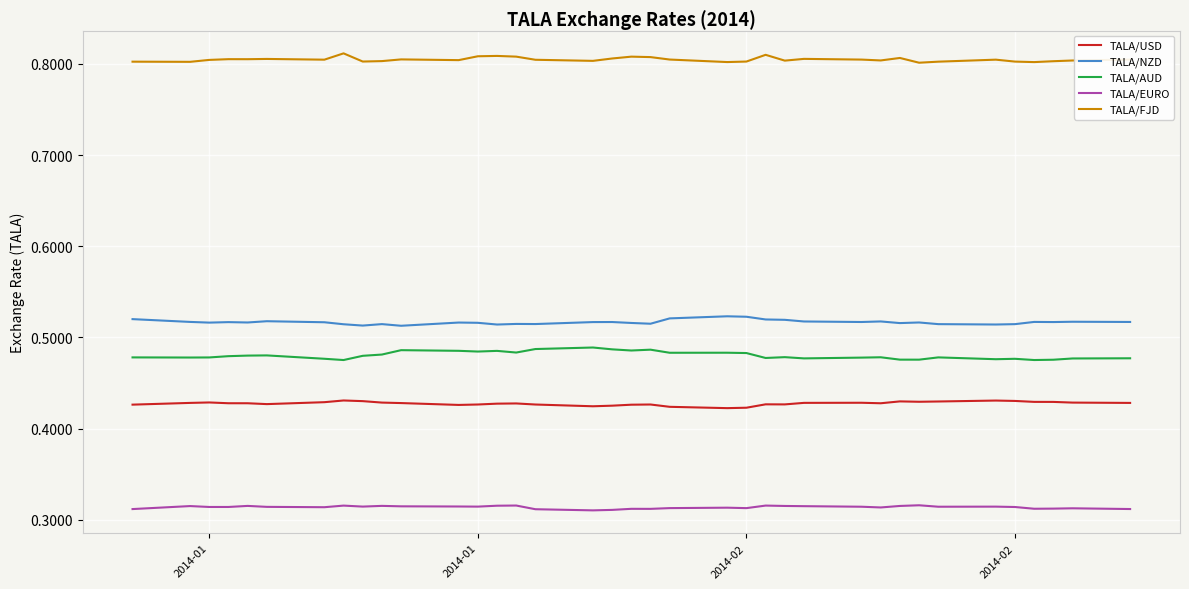

How many lines are shown in the chart?

5